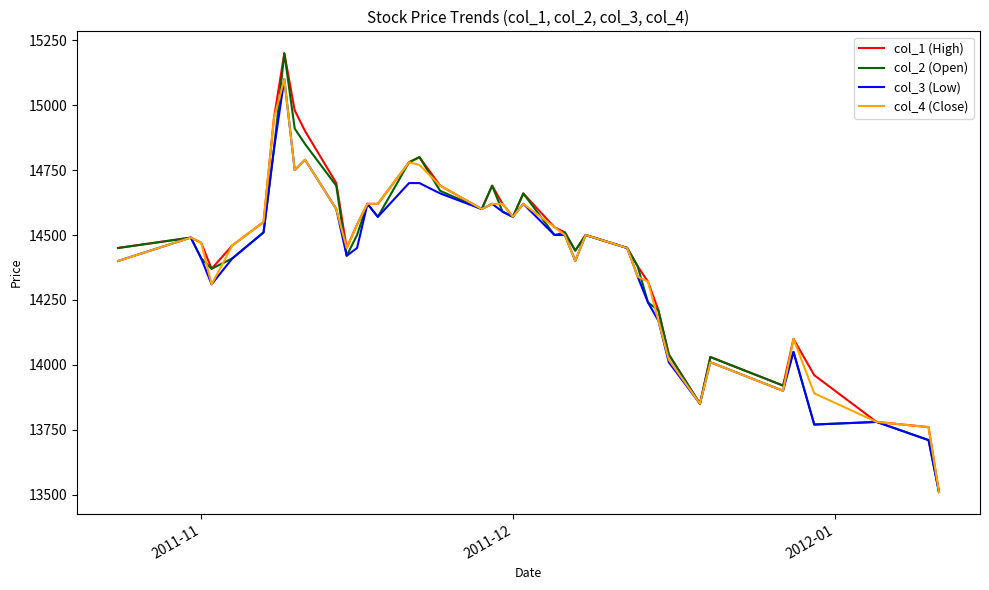

What is the smallest value displayed?

13510